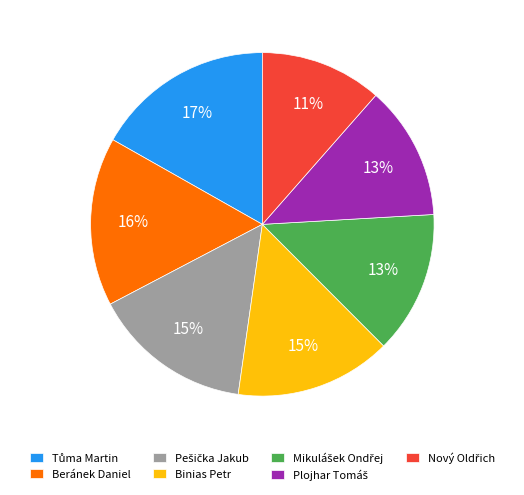

To the nearest percent, what is the average slice percentage?

14%